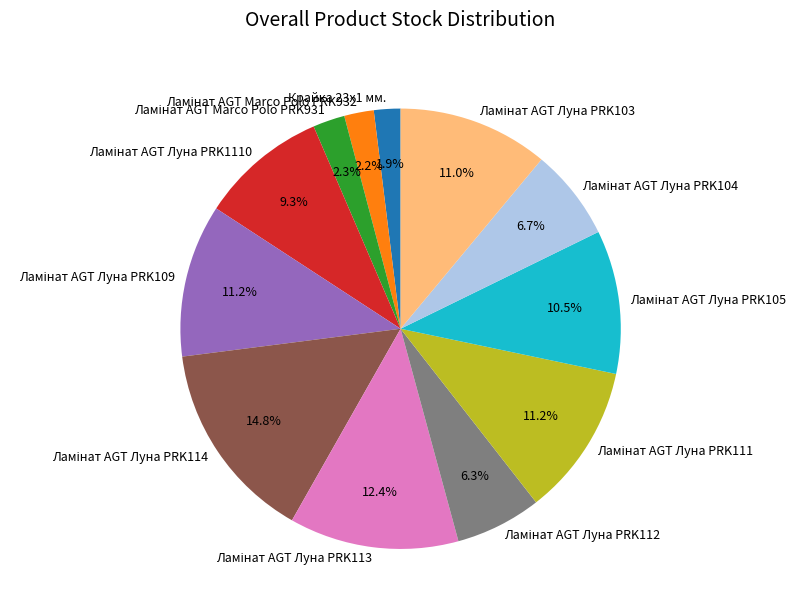

Is there any slice that represents more than half of the pie?

No